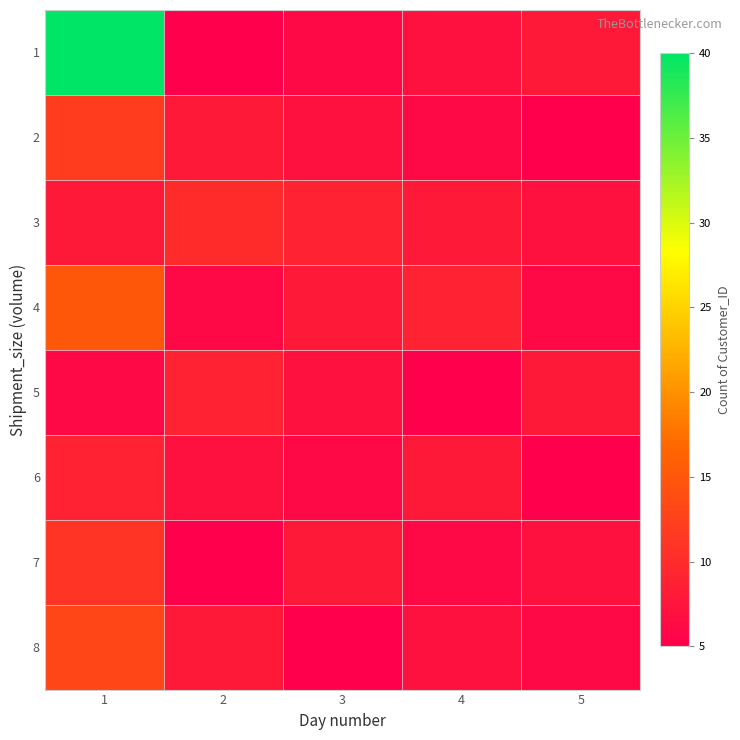

Which series has the widest spread of values?

1